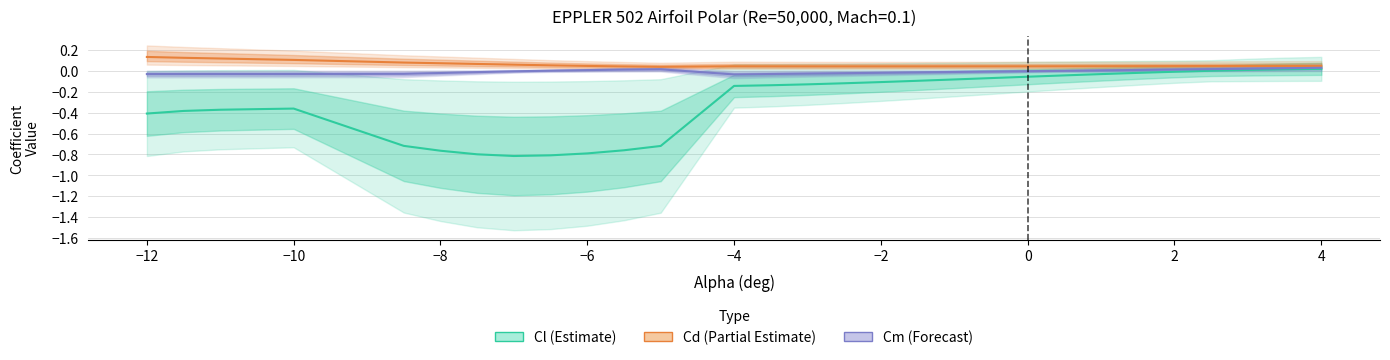

The Cl (Estimate) series shows -0.4 at −12. True or false?

True